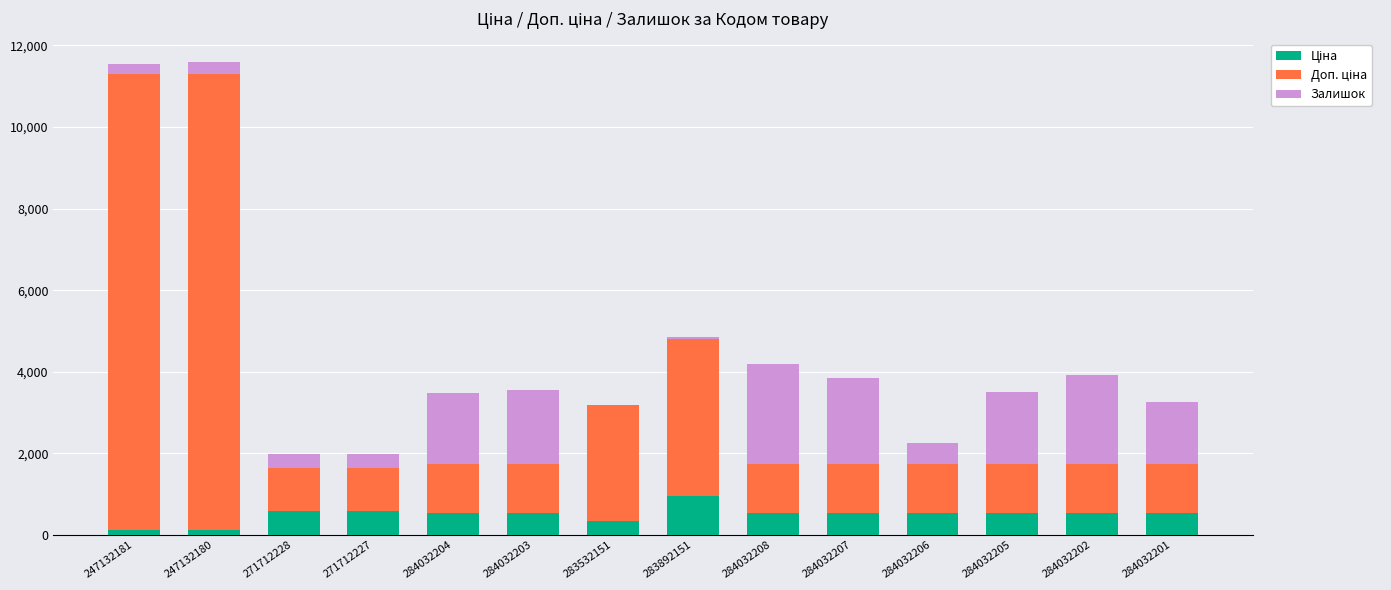

What is the total value across all series at 284032204?

3472.9